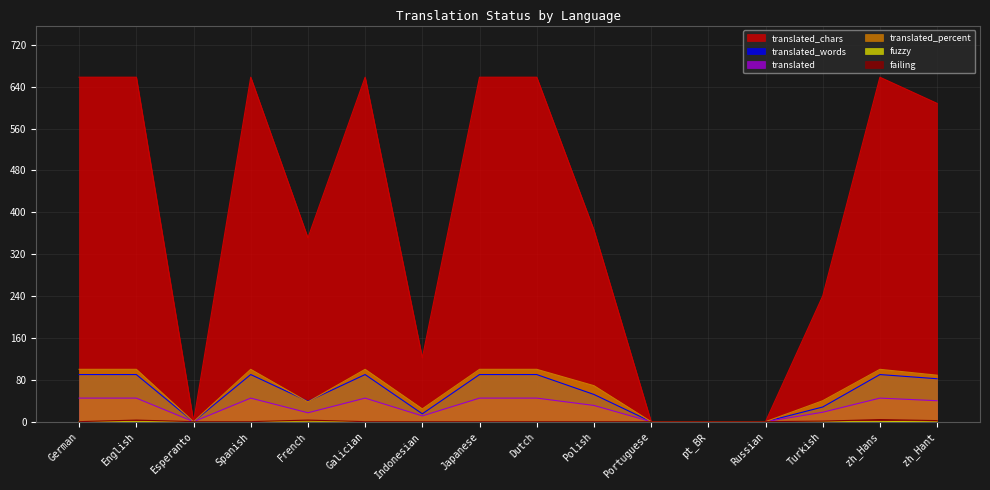

Where does the translated_percent series first go above 88?

German